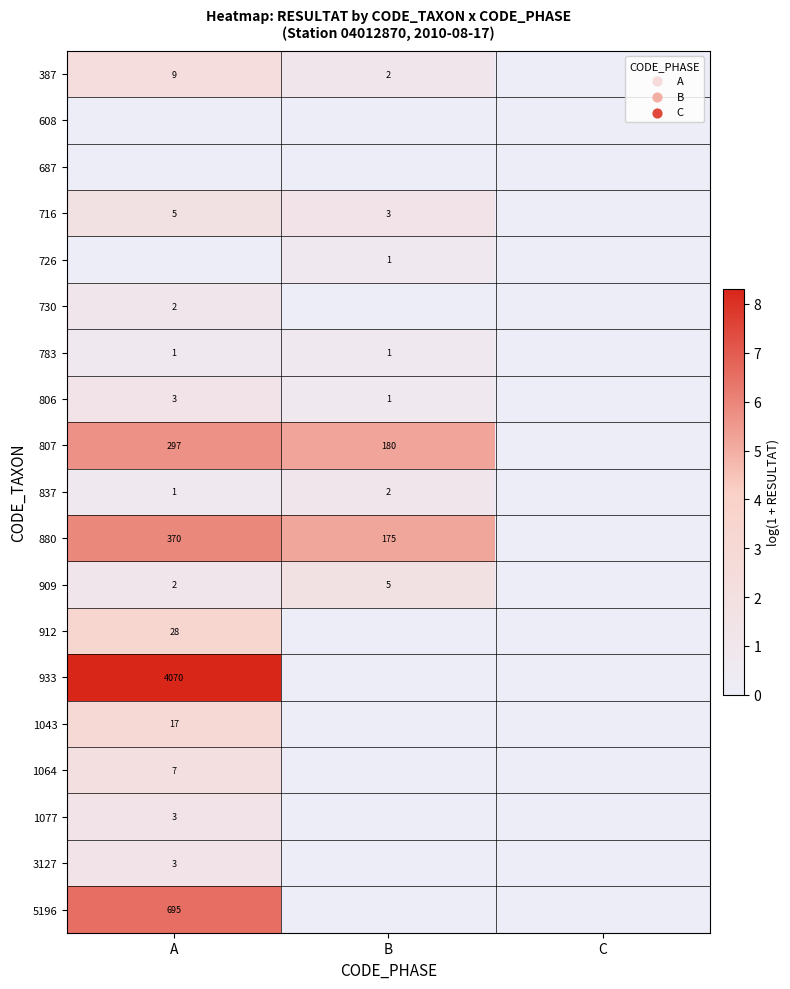

The value of 5196 at A is 695. True or false?

True